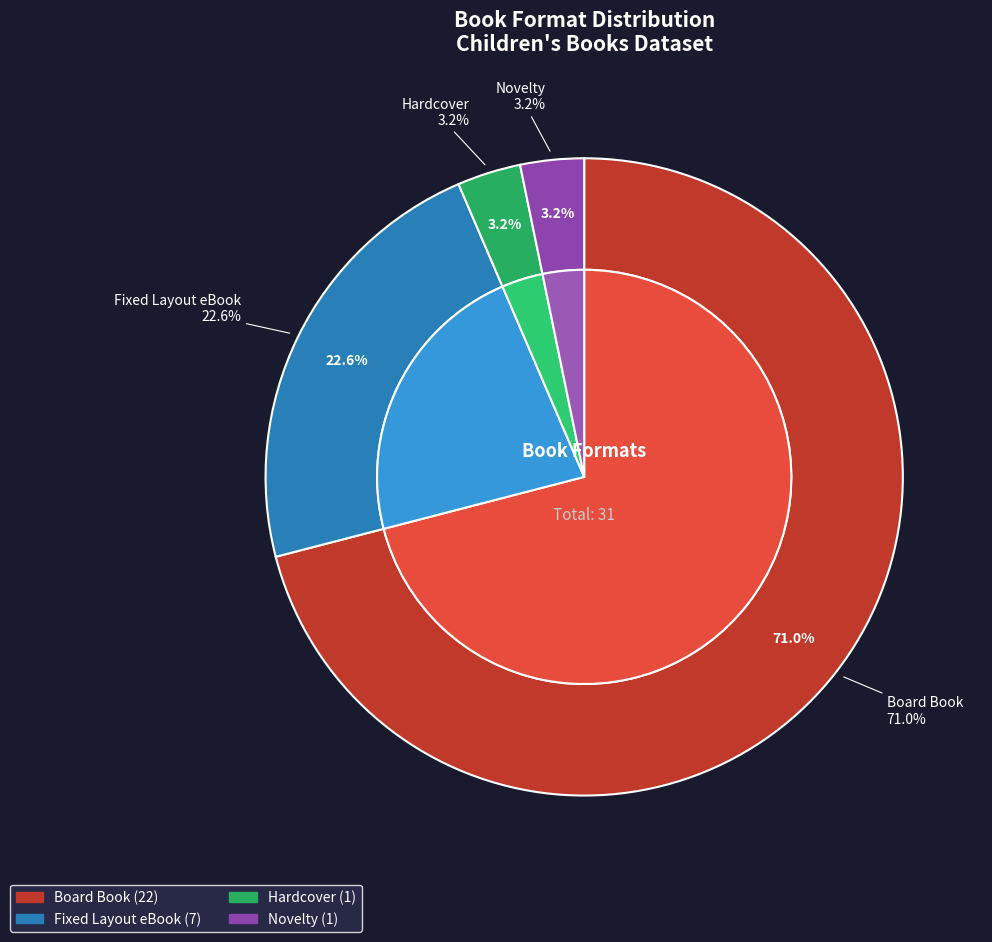

Count the number of slices in the pie.

4